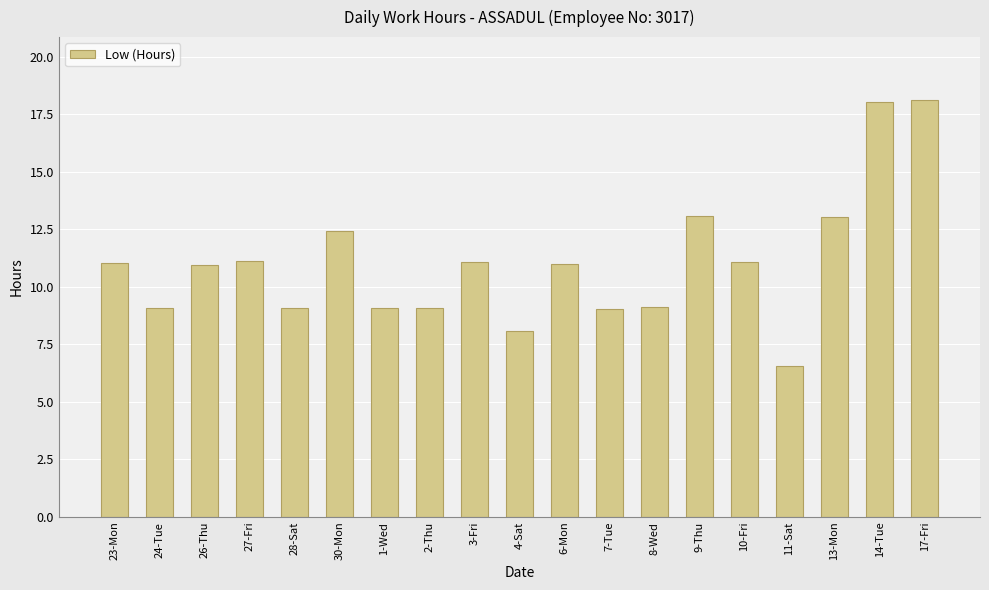

What is the value of the 12th bar from the left?

9.1